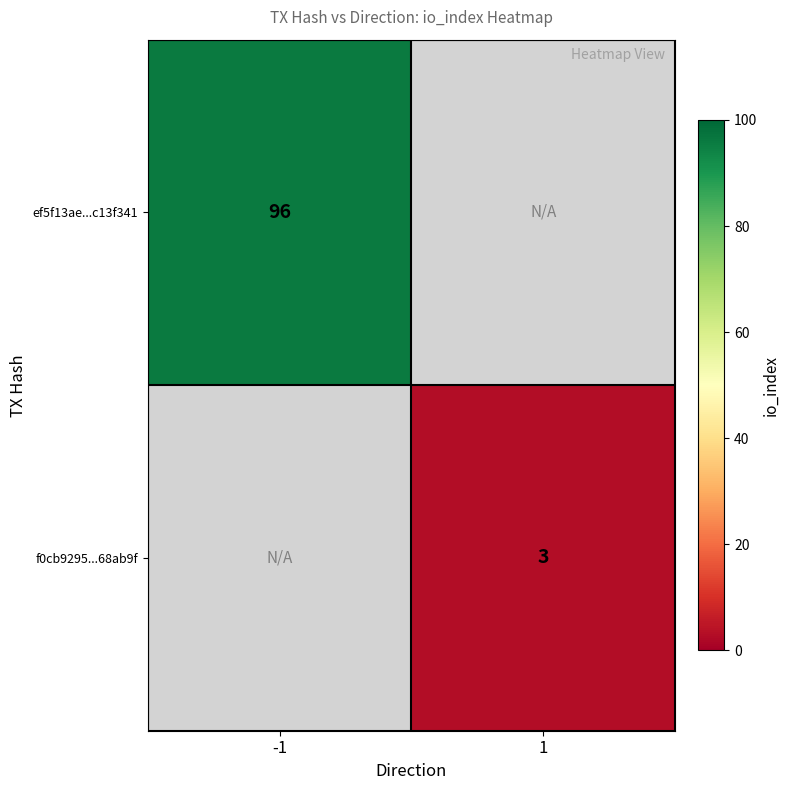

At how many categories does at least one series exceed 65?

1